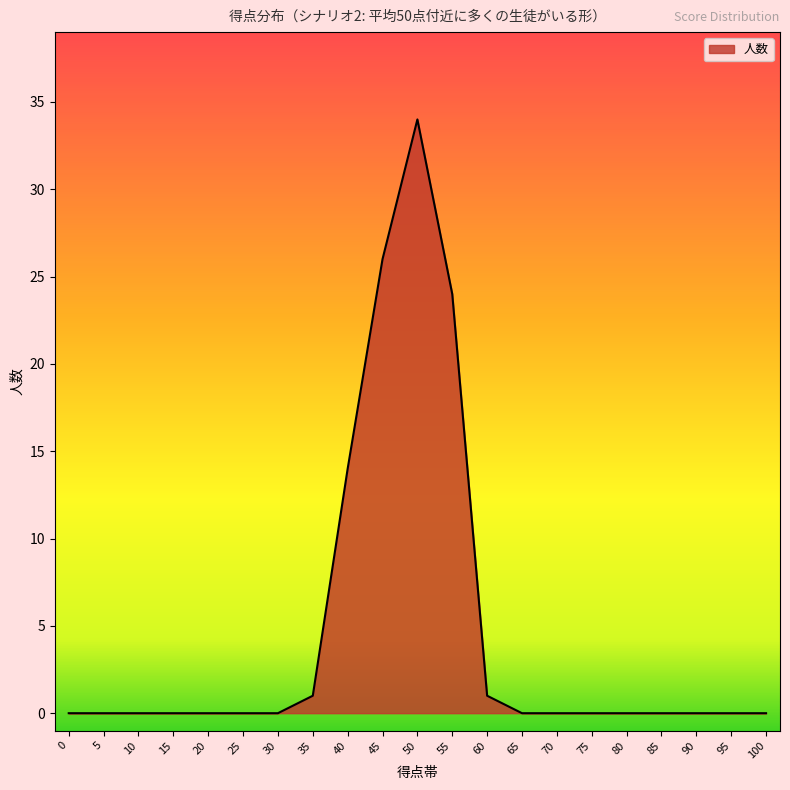

At which label is the value closest to 17?

40